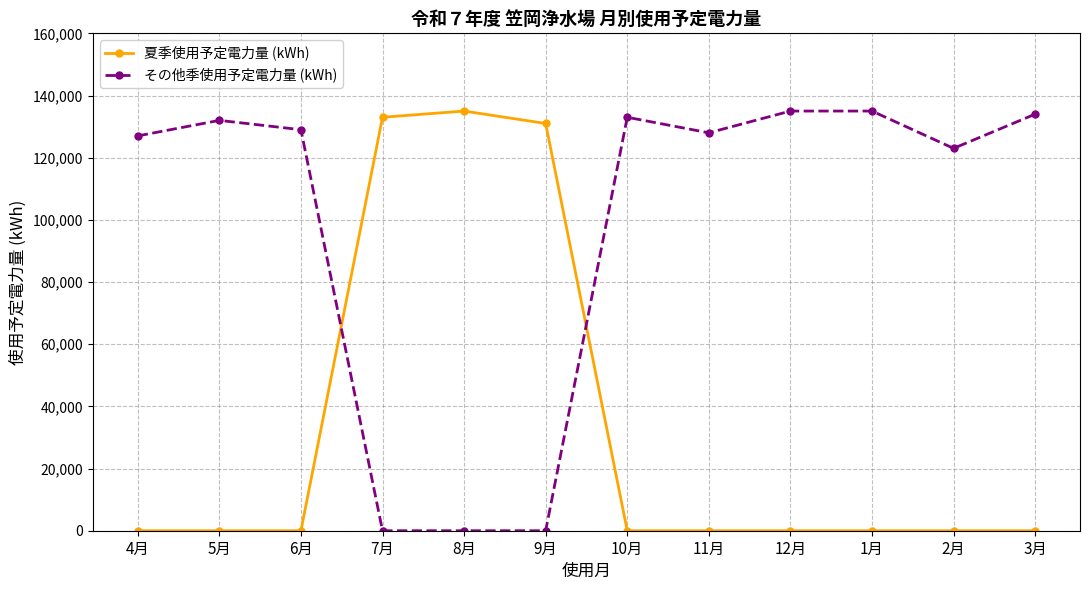

Between which two adjacent categories do その他季使用予定電力量 (kWh) and 夏季使用予定電力量 (kWh) first intersect?

6月 and 7月